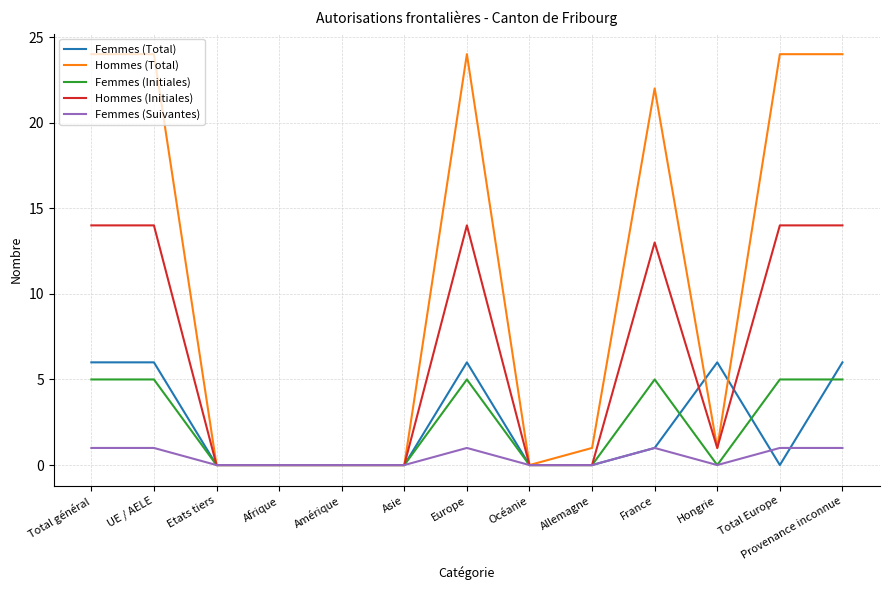

The Hommes (Initiales) series shows 0 at Etats tiers. True or false?

True